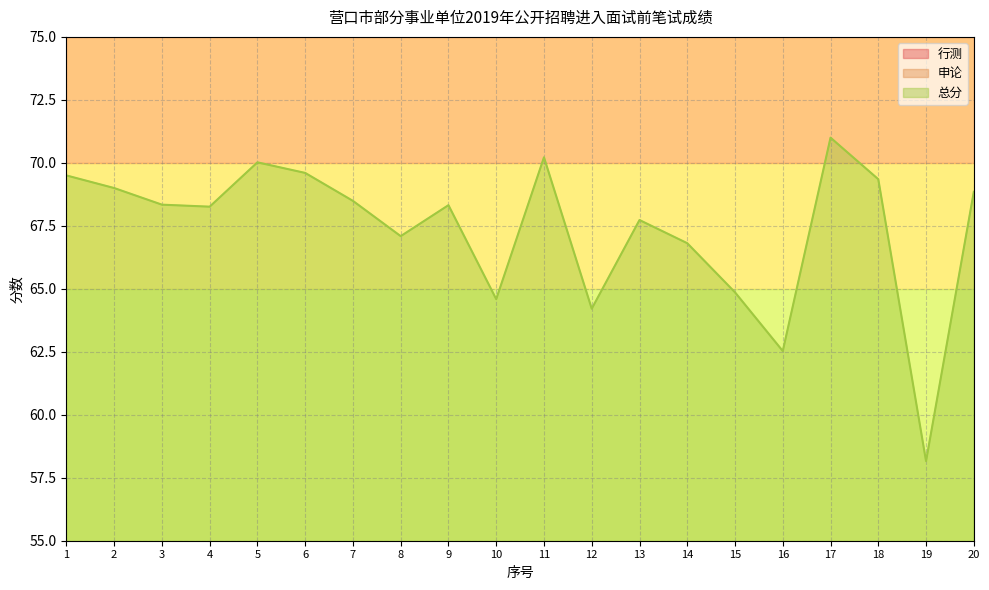

At which category does 总分 reach its first local valley?

4